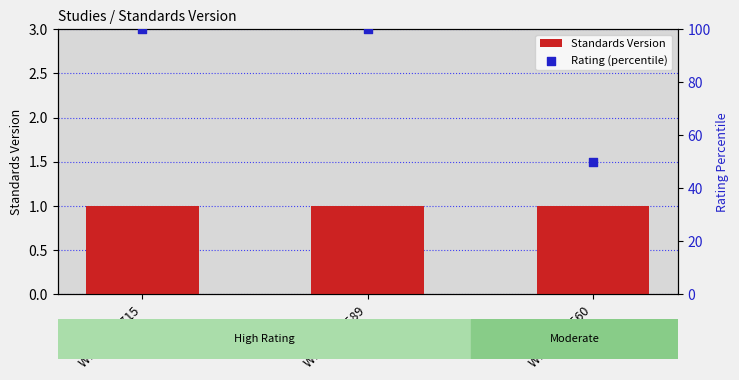

At how many categories does at least one series exceed 18?

3